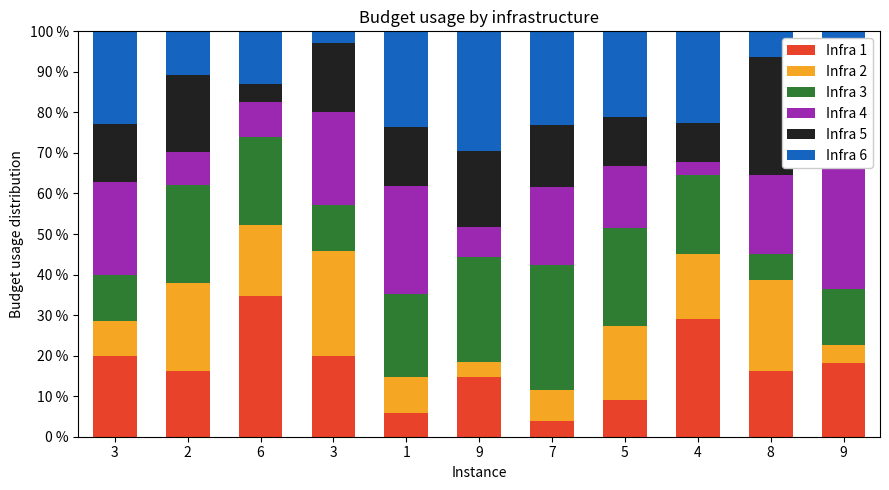

What is the greatest value displayed?

34.8